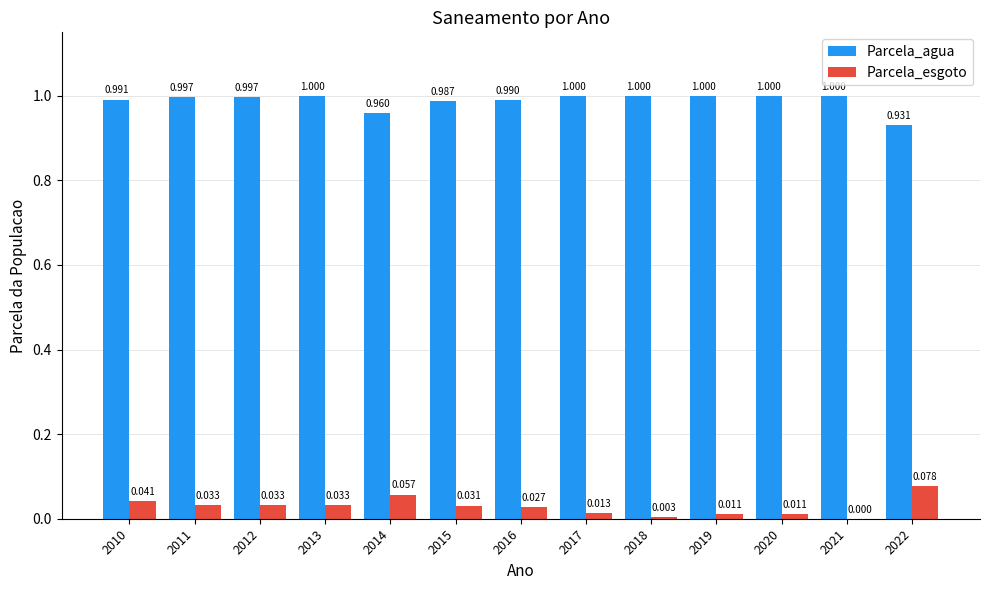

True or false: Parcela_agua has a value of 1.0 at 2021.

True